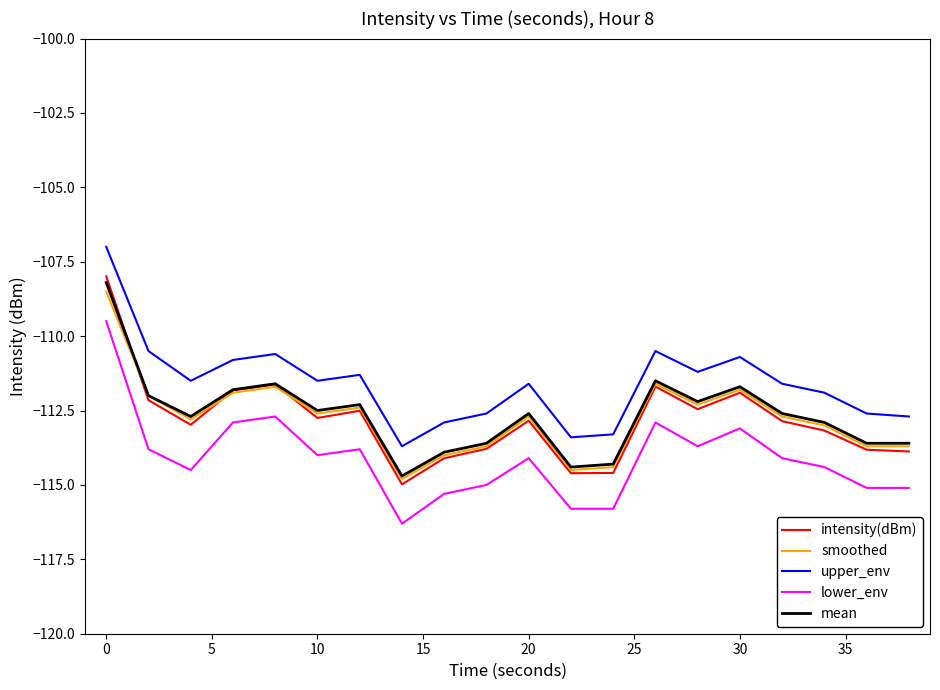

Count the number of categories in the chart.

20